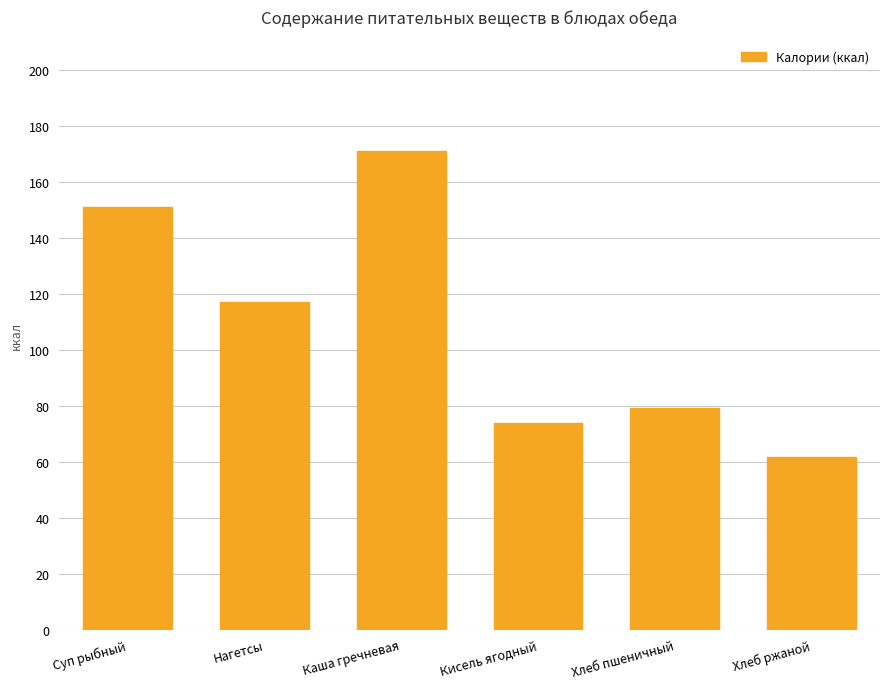

List the labels in order of value, largest first.

Каша гречневая, Суп рыбный, Нагетсы, Хлеб пшеничный, Кисель ягодный, Хлеб ржаной